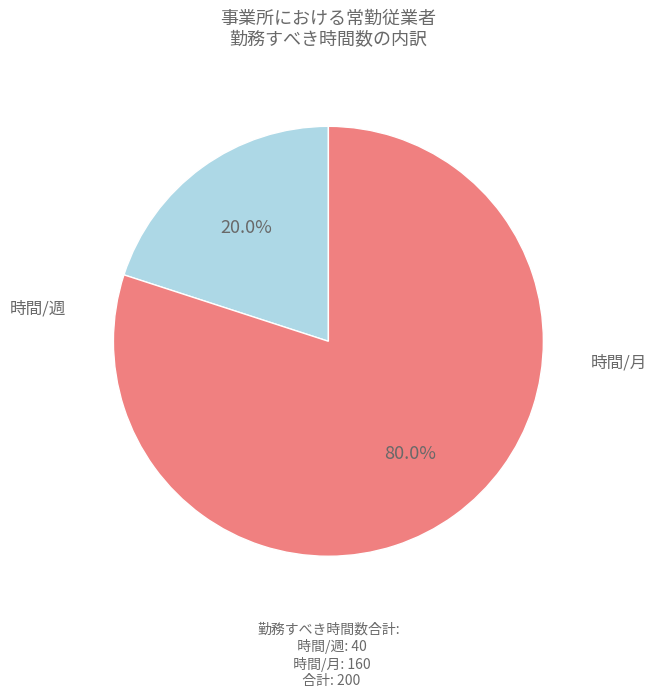

Which has a higher value, 時間/週 or 時間/月?

時間/月